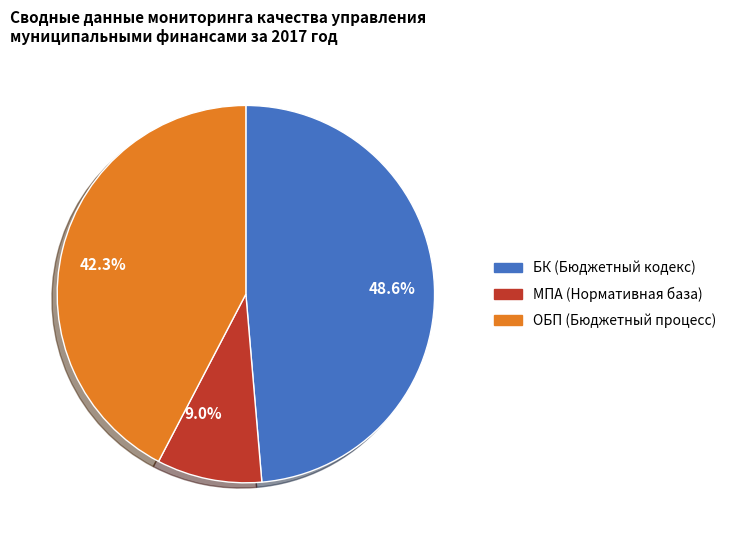

Which slice is the smallest?

9.0%